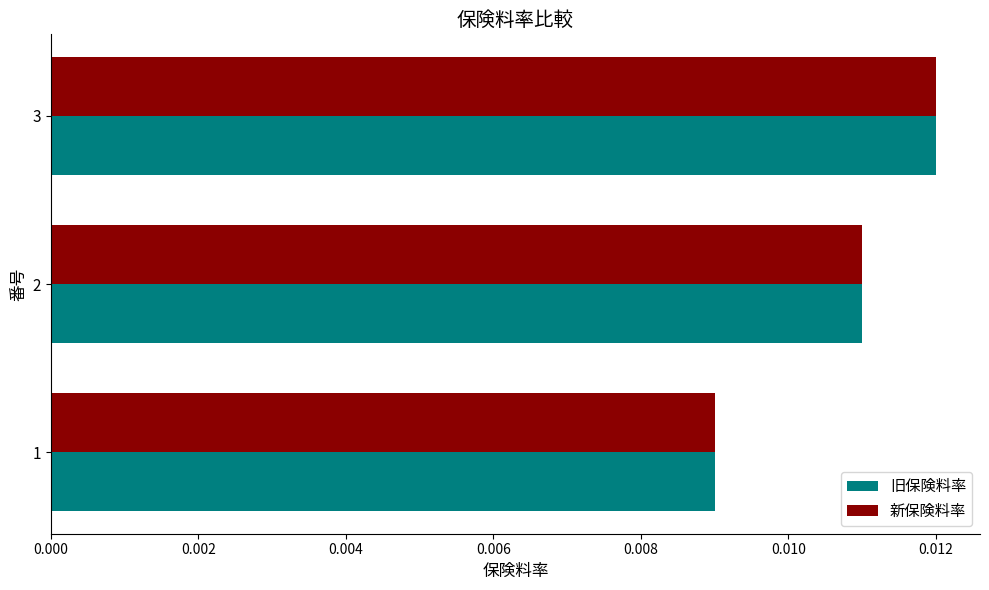

At which category is the sum across all series the highest?

3